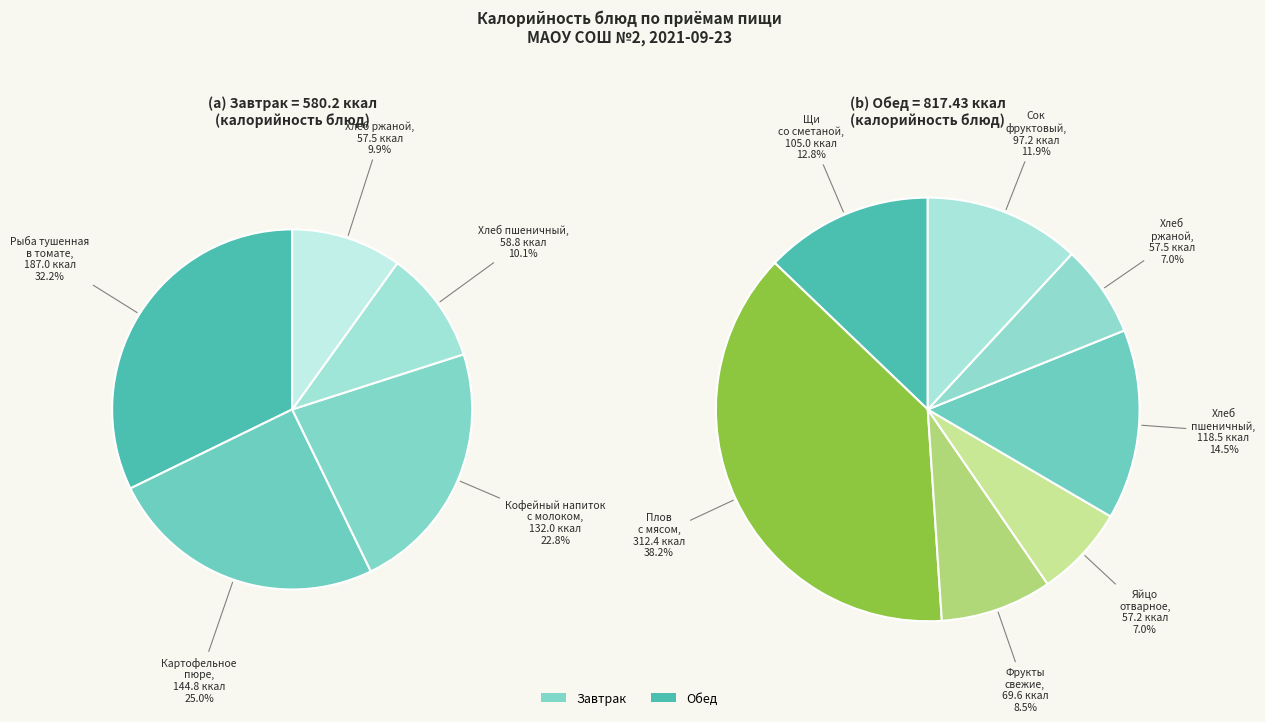

How many slices are in this pie chart?

12